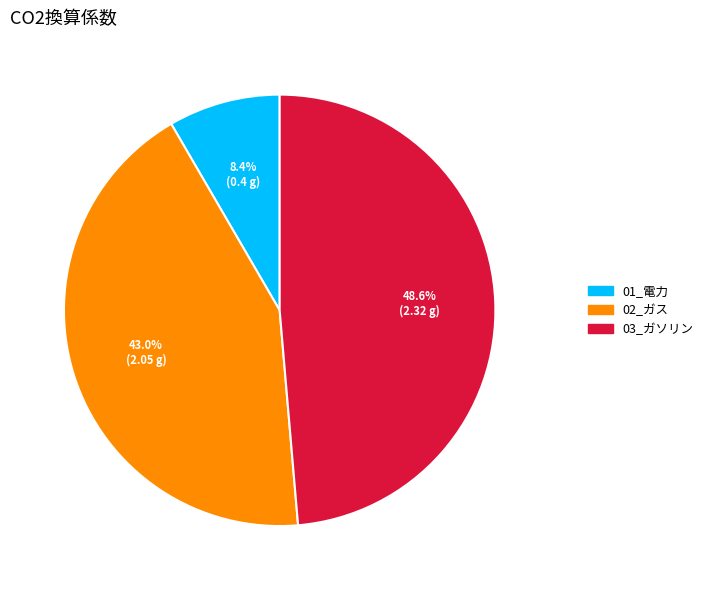

Is there any slice that represents more than half of the pie?

No